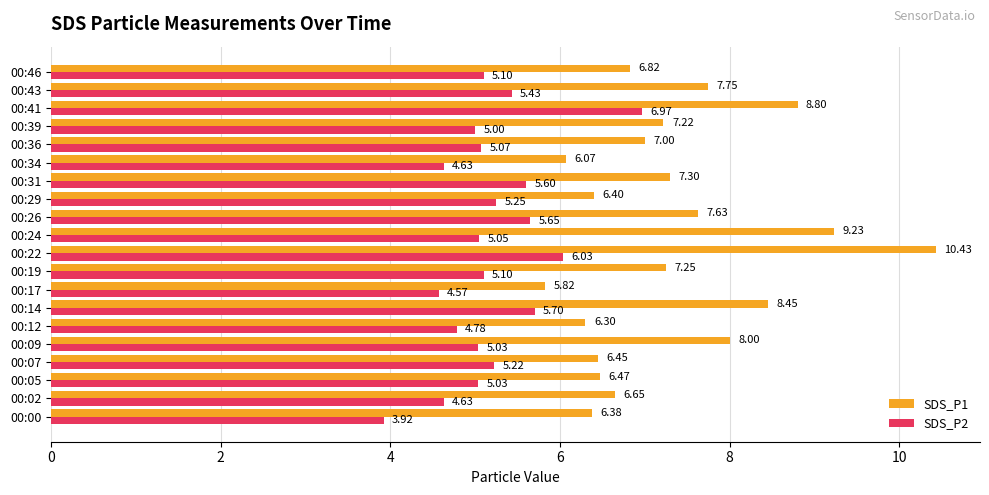

At how many categories does at least one series exceed 6?

19